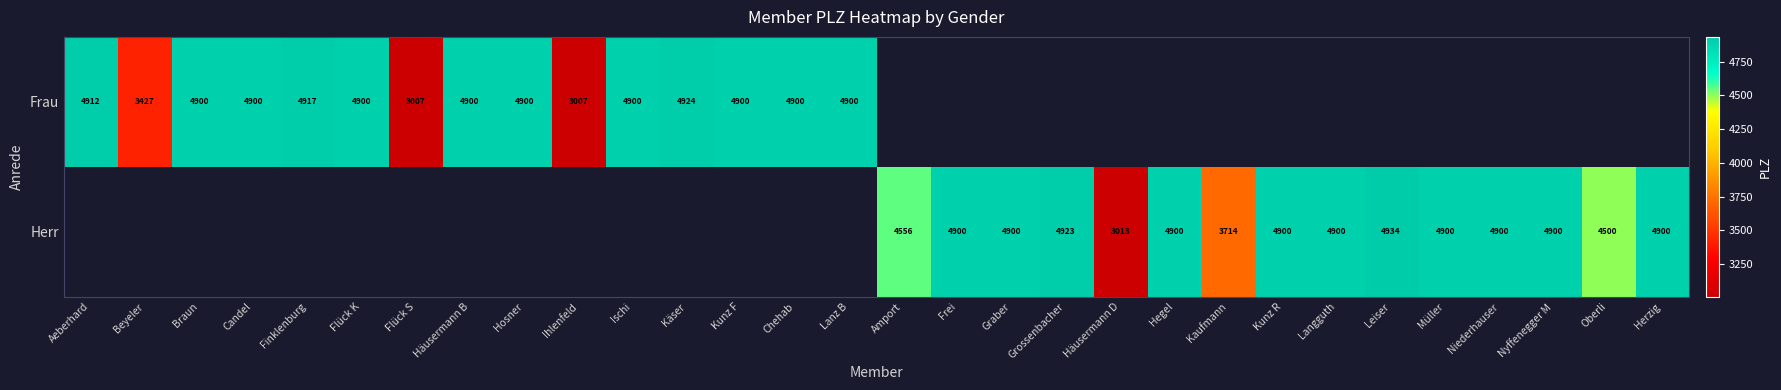

At which category does the chart reach its minimum across all series?

Flück S